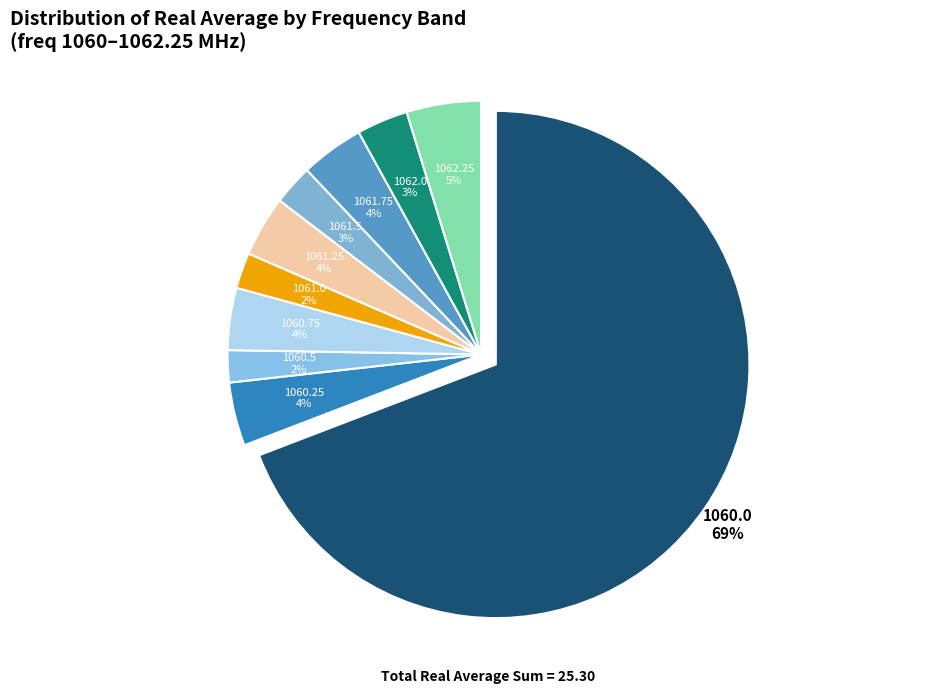

Do 1062.0 and 1060.5 together represent more than half of the pie?

No